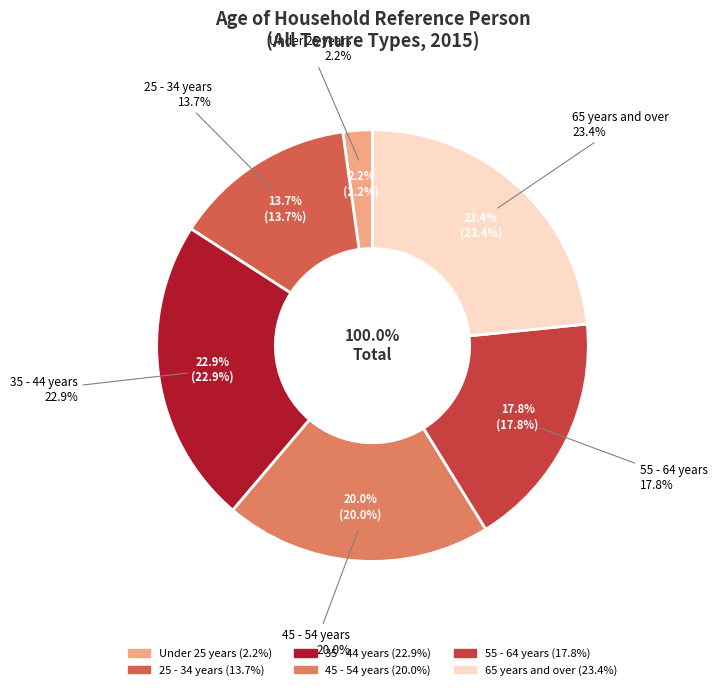

Do 55 - 64 years and 65 years and over together represent more than half of the pie?

No